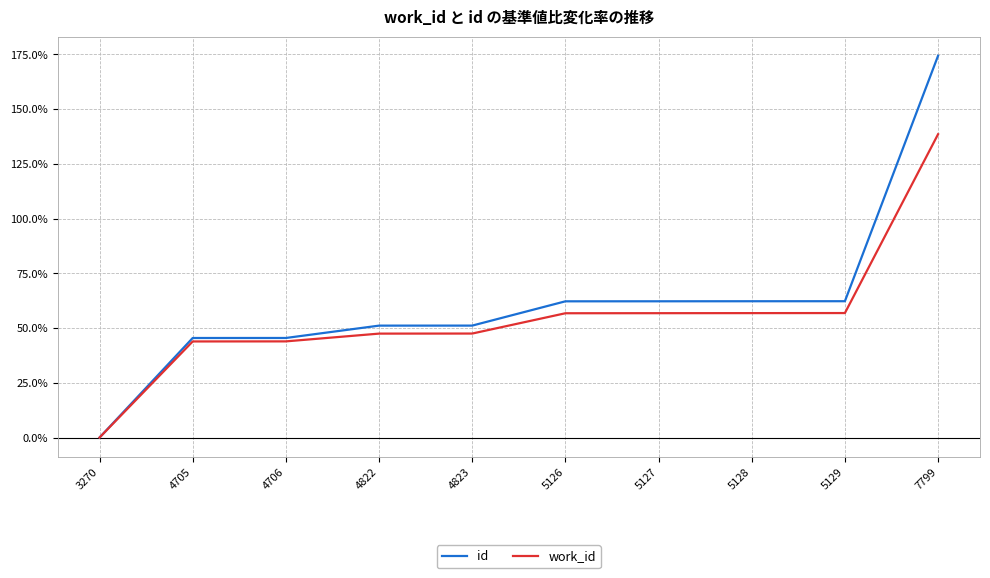

Between 4705 and 7799, which series saw the biggest shift?

id